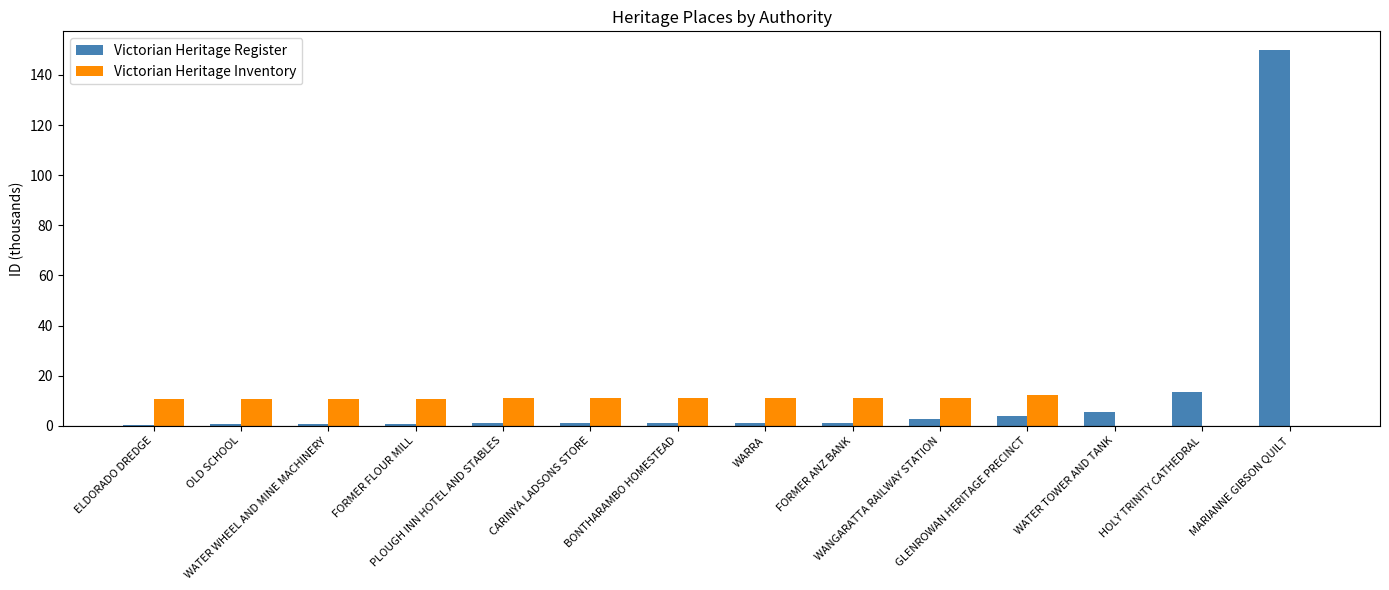

What is the sum of all Victorian Heritage Inventory values?

121.1